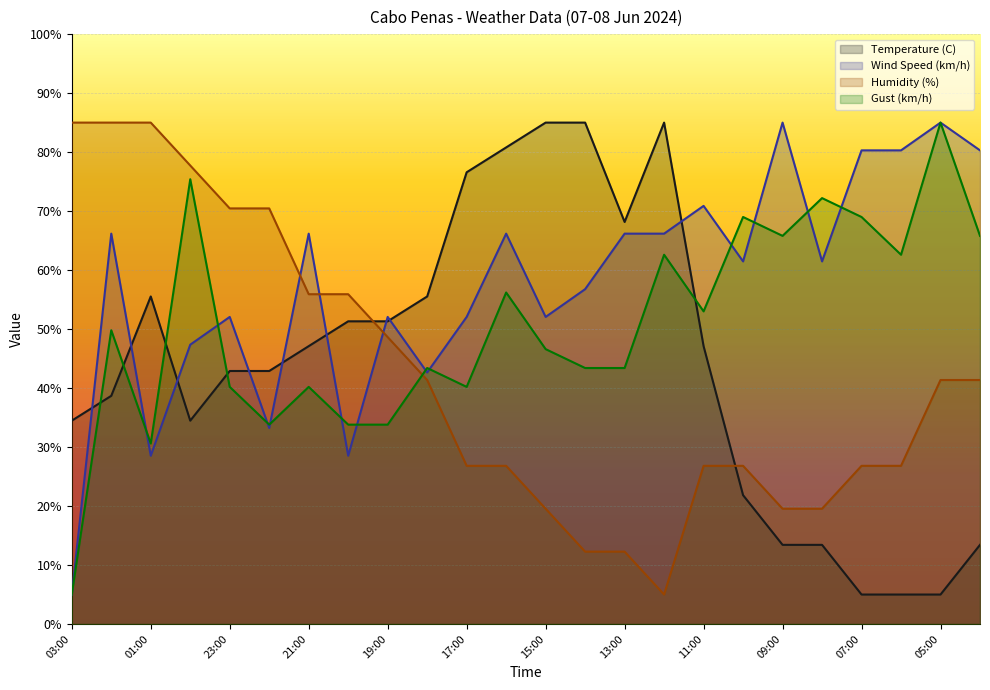

What is the label of the 10th point from the right?

13:00